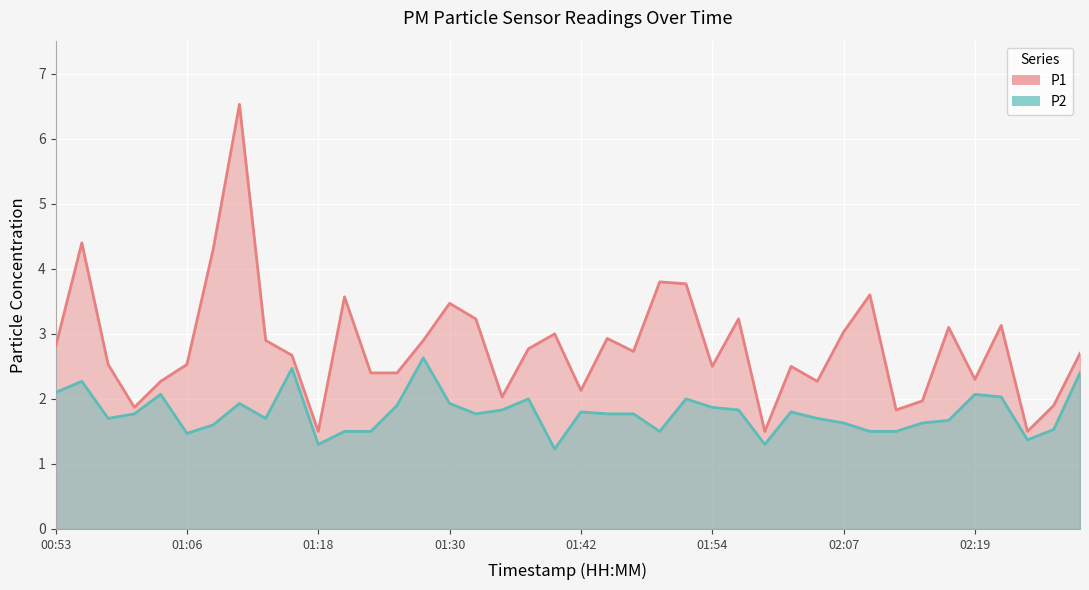

Which category has the highest value across all series?

01:10